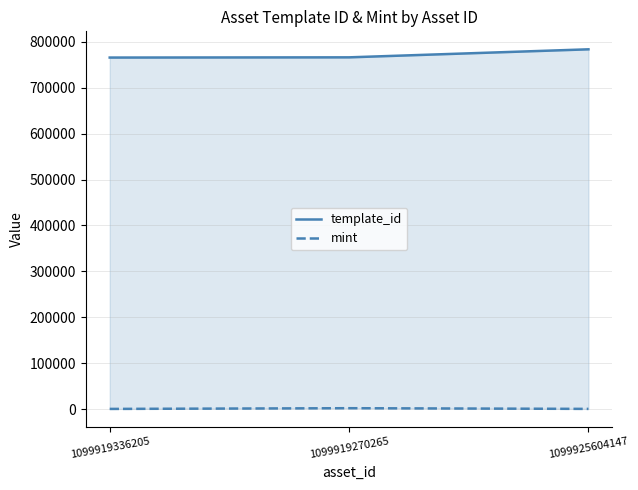

What is the sum of all mint values?

2361